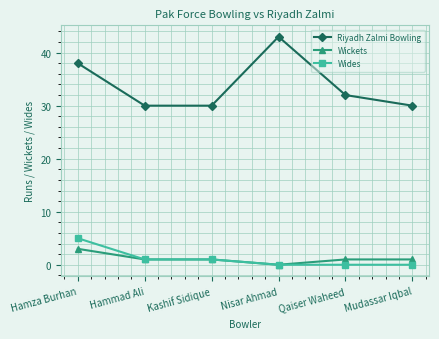

What is the label of the 6th point from the right?

Hamza Burhan